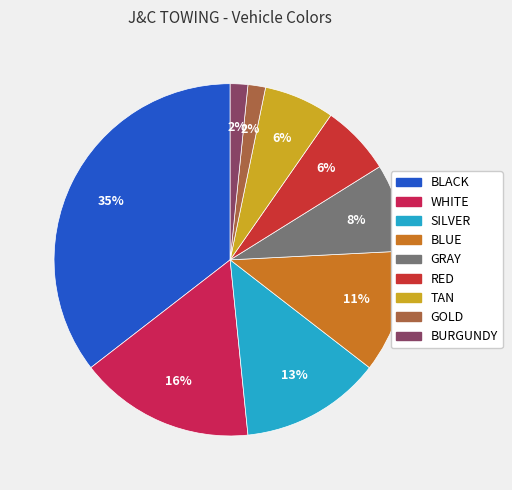

Combined, what portion of the pie is GRAY and BLUE?

19.4%